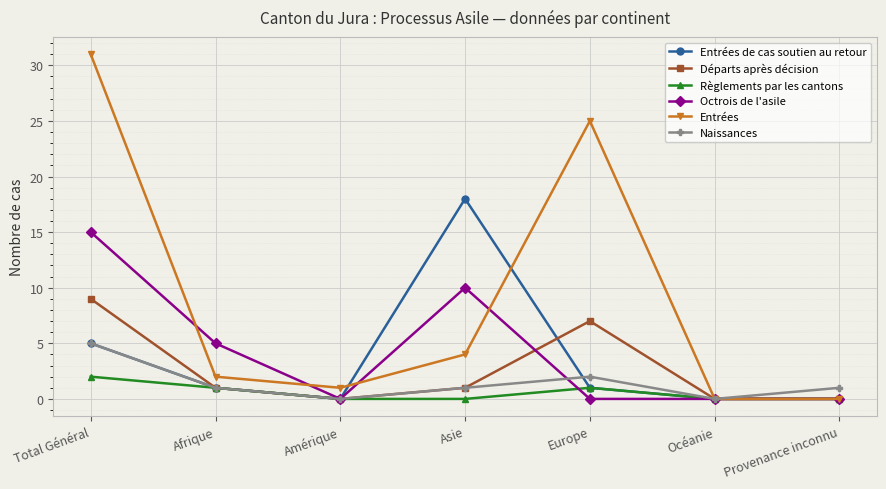

What is the difference between the maximum and minimum values in the Octrois de l'asile series?

15